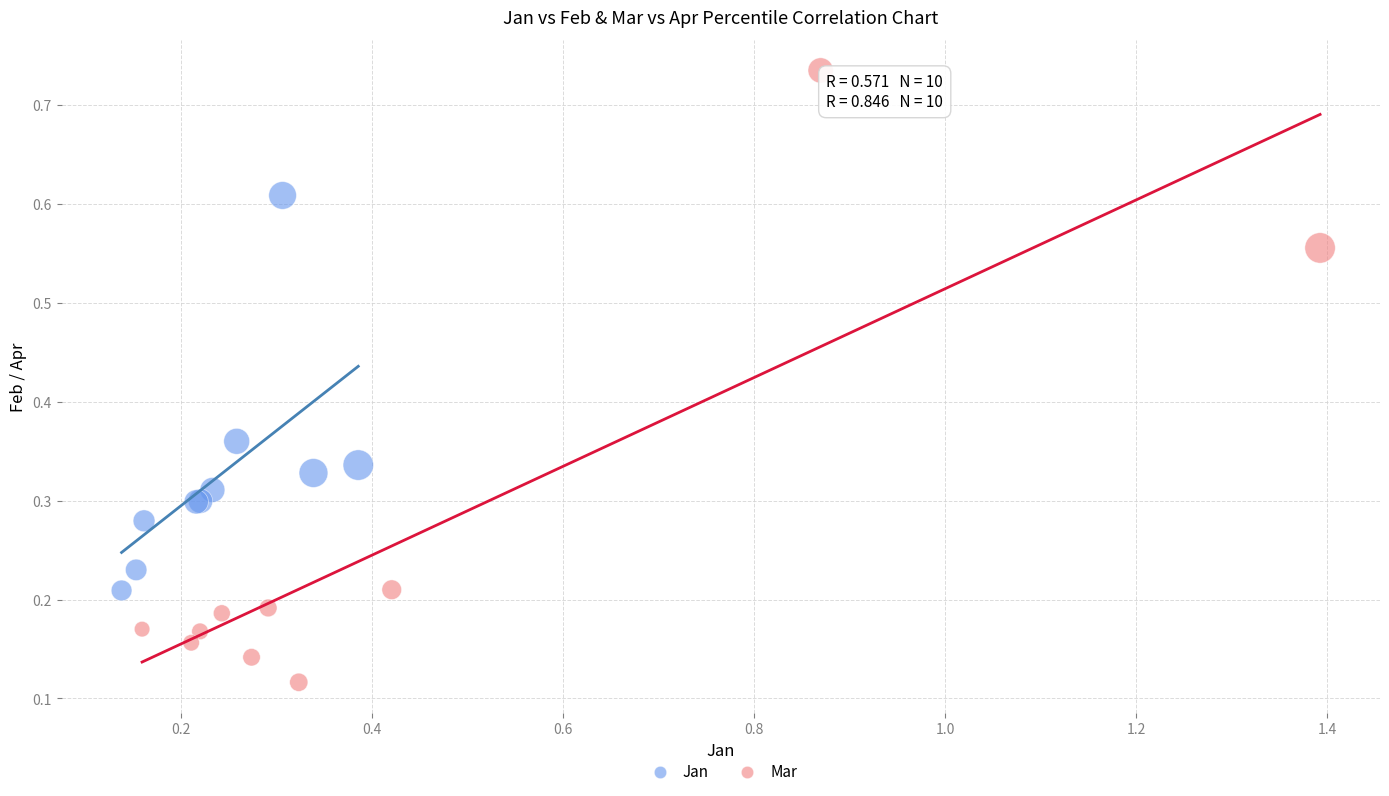

Which series reaches the maximum Y coordinate?

Mar